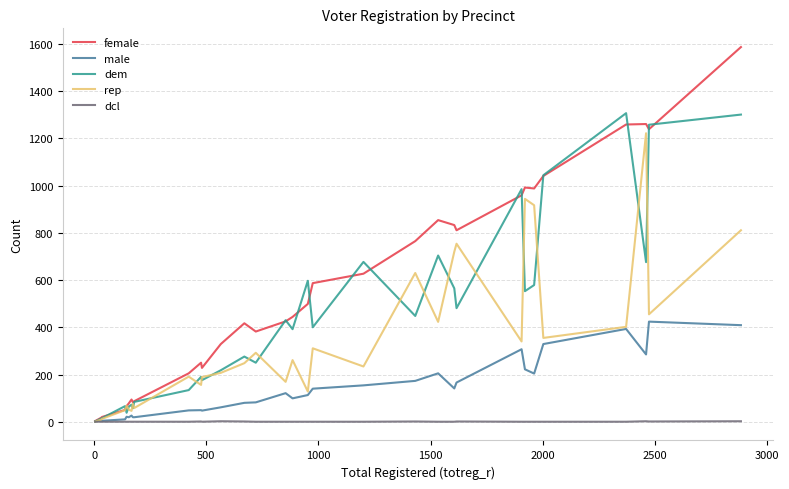

Which series has the largest total across all categories?

female